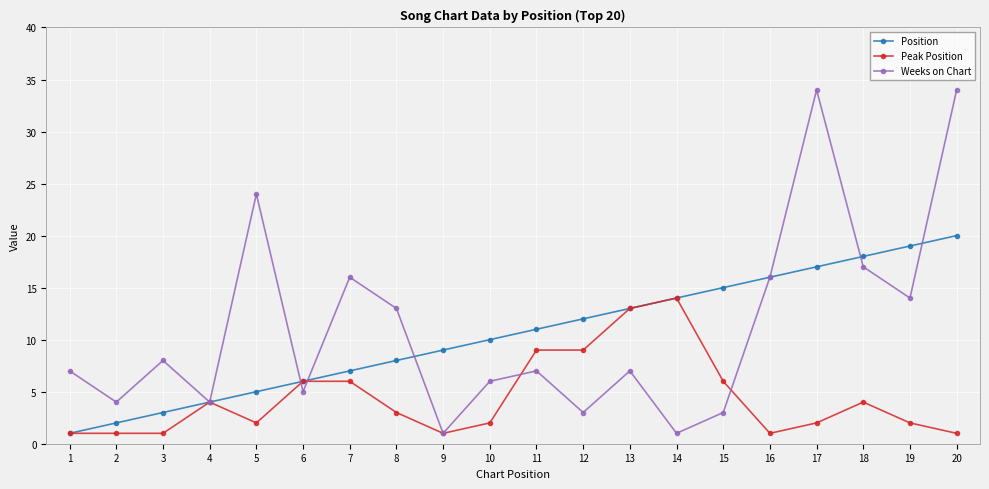

Is it true that Weeks on Chart equals 12 at 11?

False